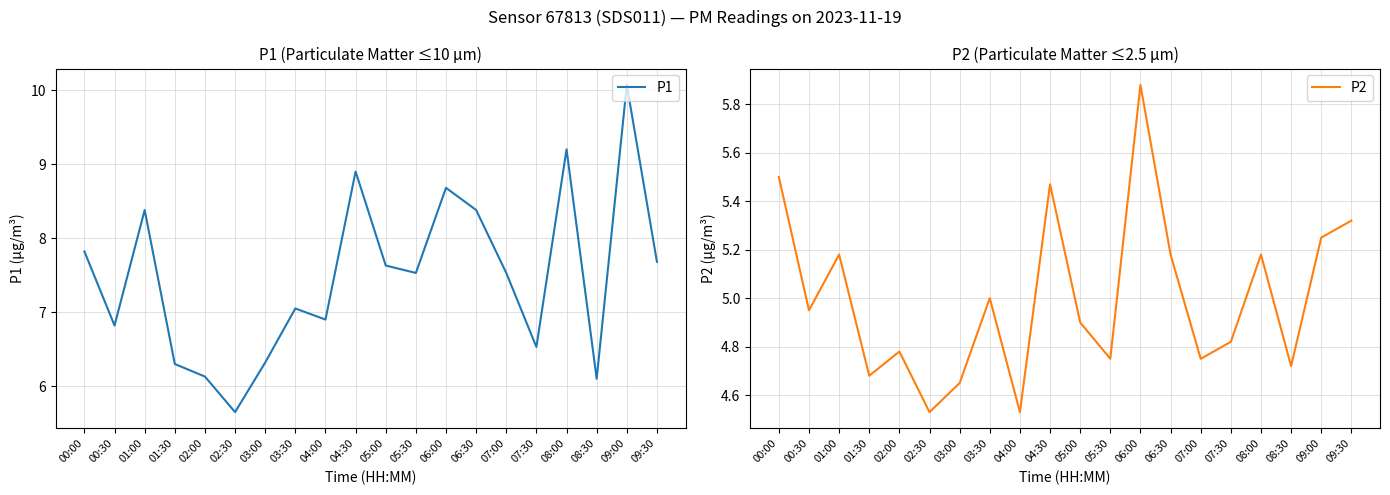

Which series has the largest total across all categories?

P1